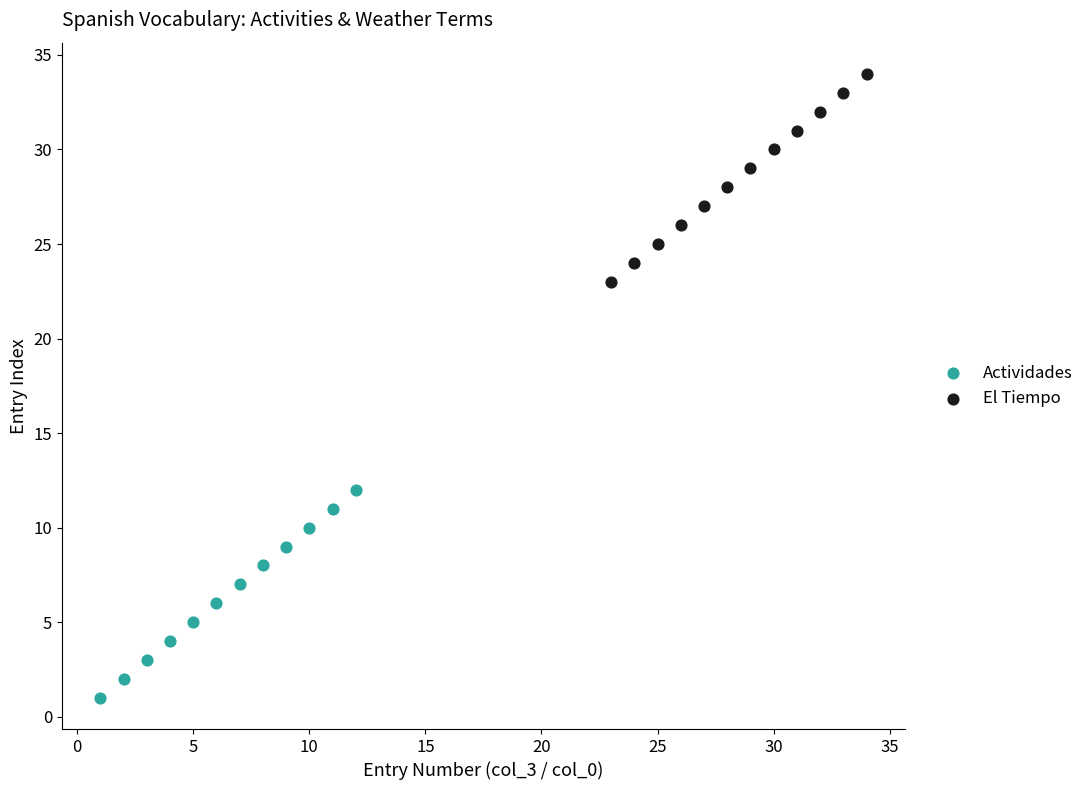

Which series contains the lowest Y value?

Actividades